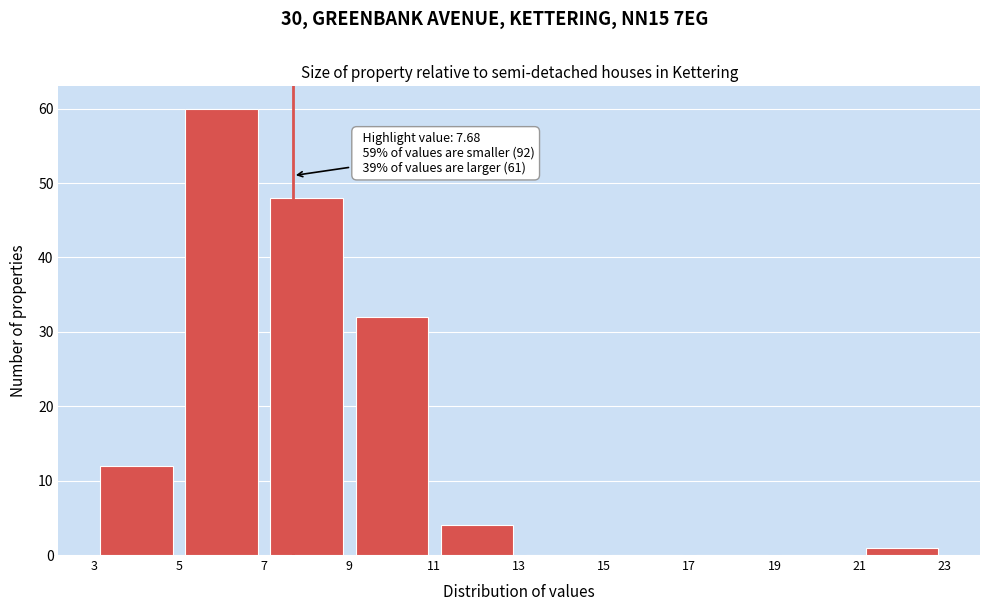

Which range on the x-axis has the tallest bar?

5 to 7